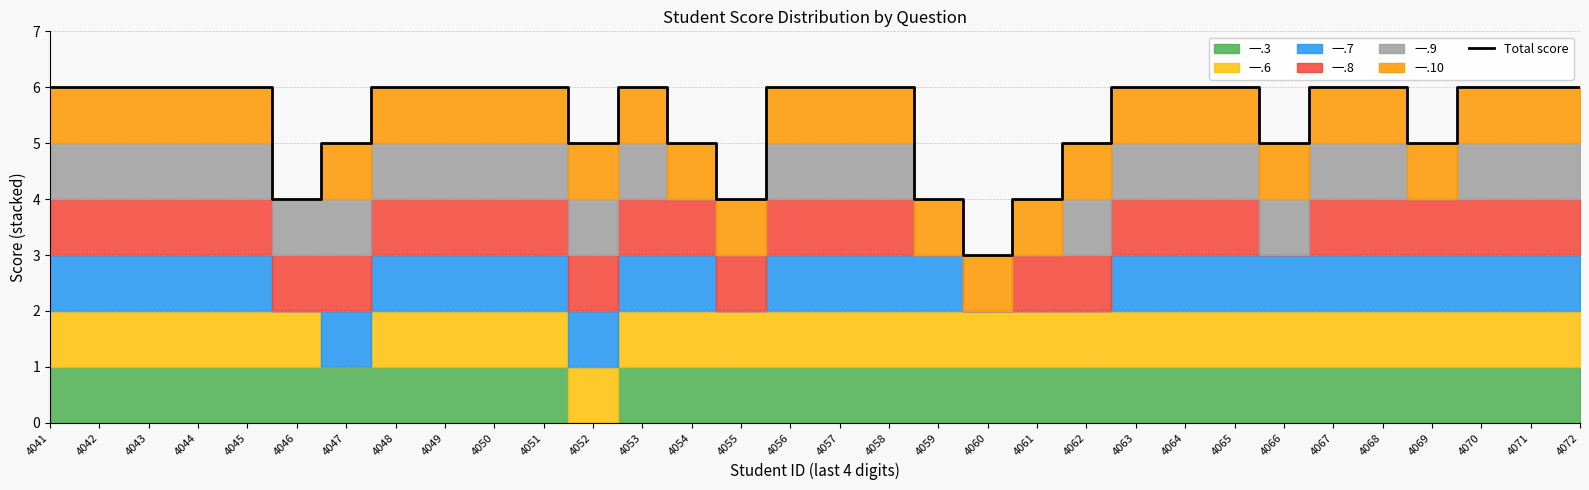

Count the values in the range 5 to 6.

27